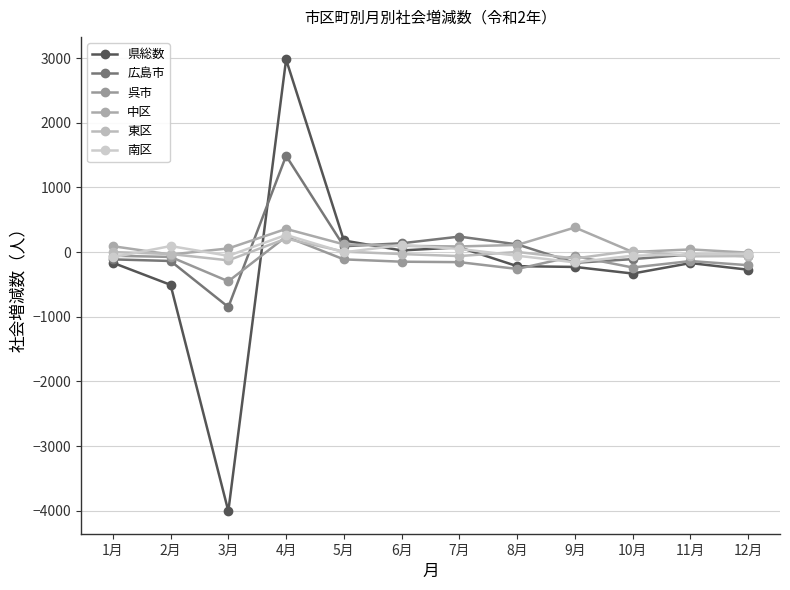

How many lines are shown in the chart?

6